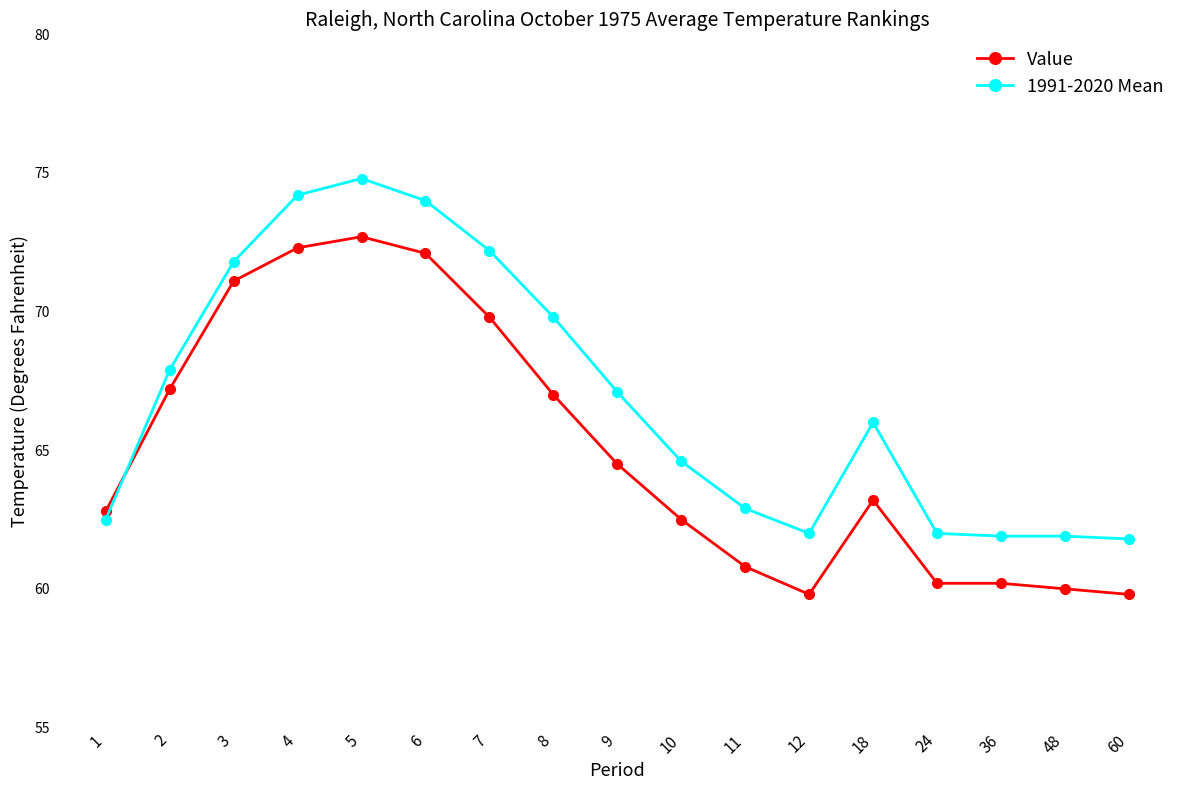

At which category does 1991-2020 Mean reach its first local valley?

12